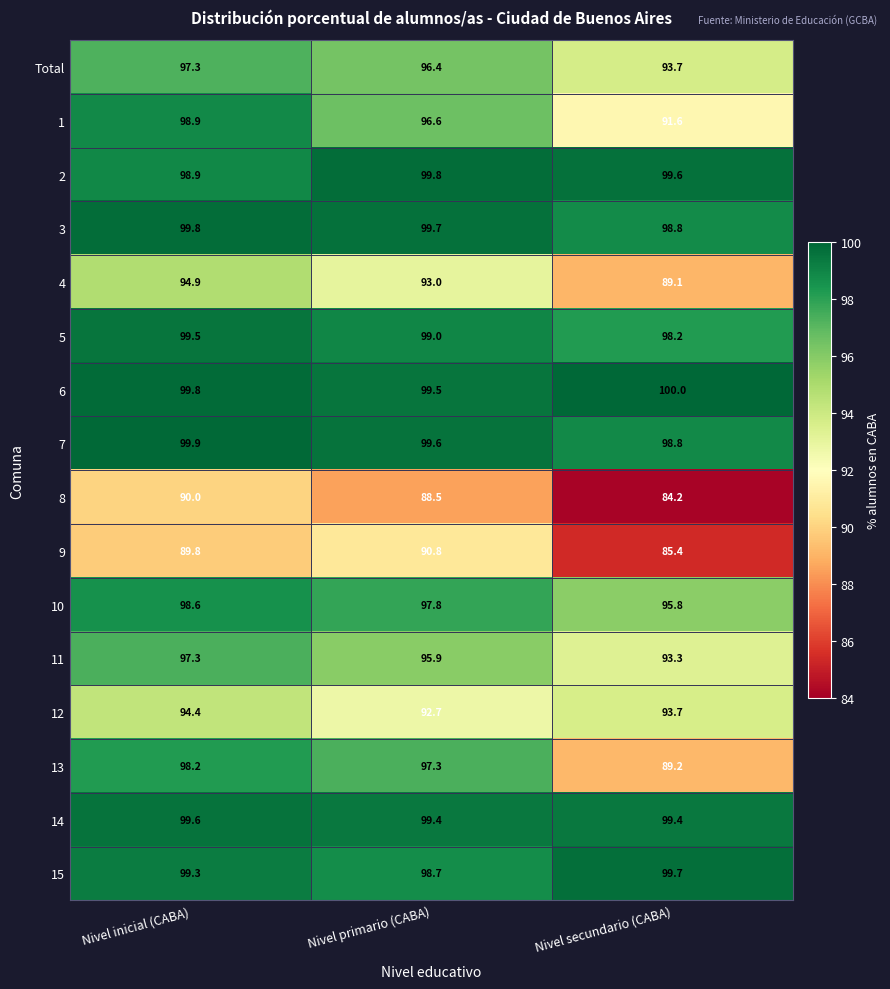

Rank the categories by 3 value from lowest to highest.

Nivel secundario (CABA), Nivel primario (CABA), Nivel inicial (CABA)